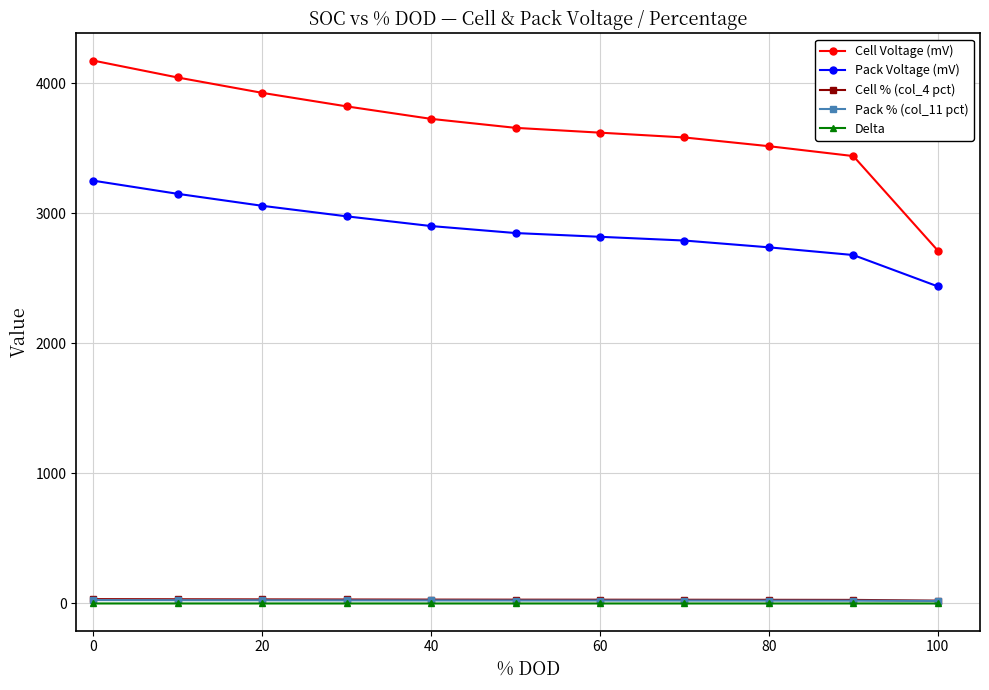

True or false: Pack % (col_11 pct) and Pack Voltage (mV) intersect in this chart.

False